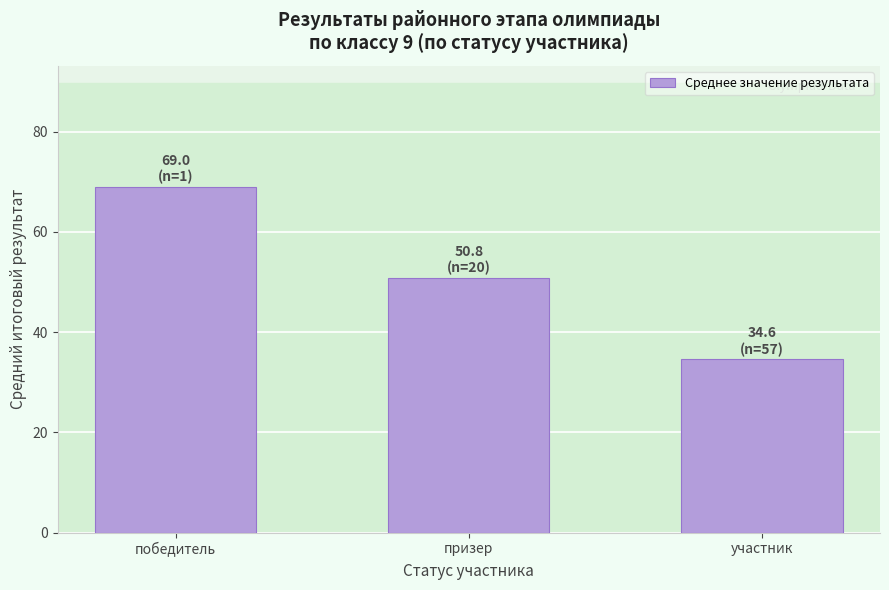

What is the change in value from призер to участник?

-16.2